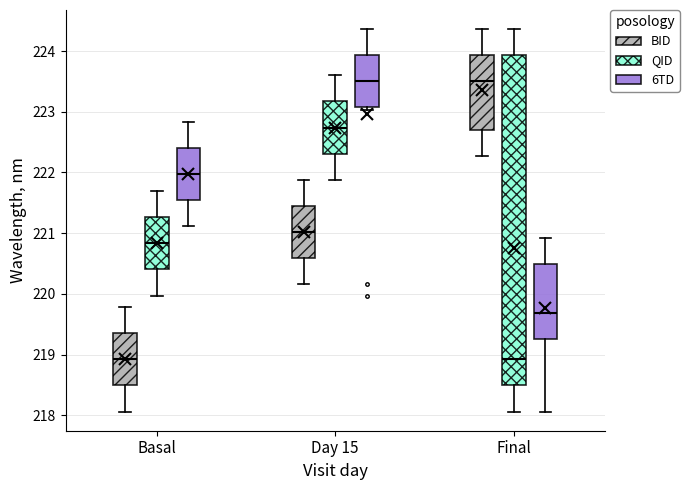

Comparing the boxes themselves (not the whiskers), which one is the tallest?

Final (QID)